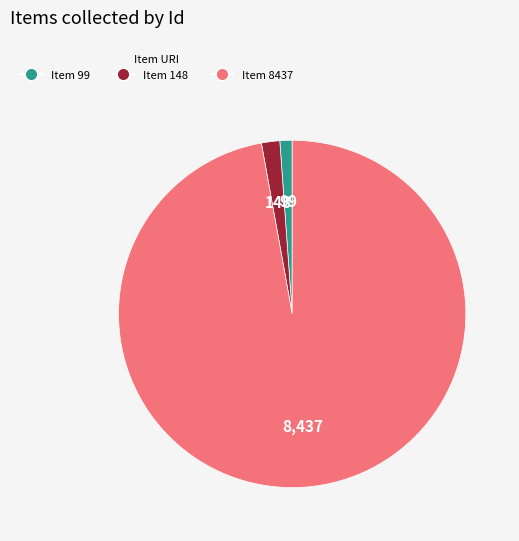

Combined, do Item 99 and Item 8437 account for over 50%?

Yes